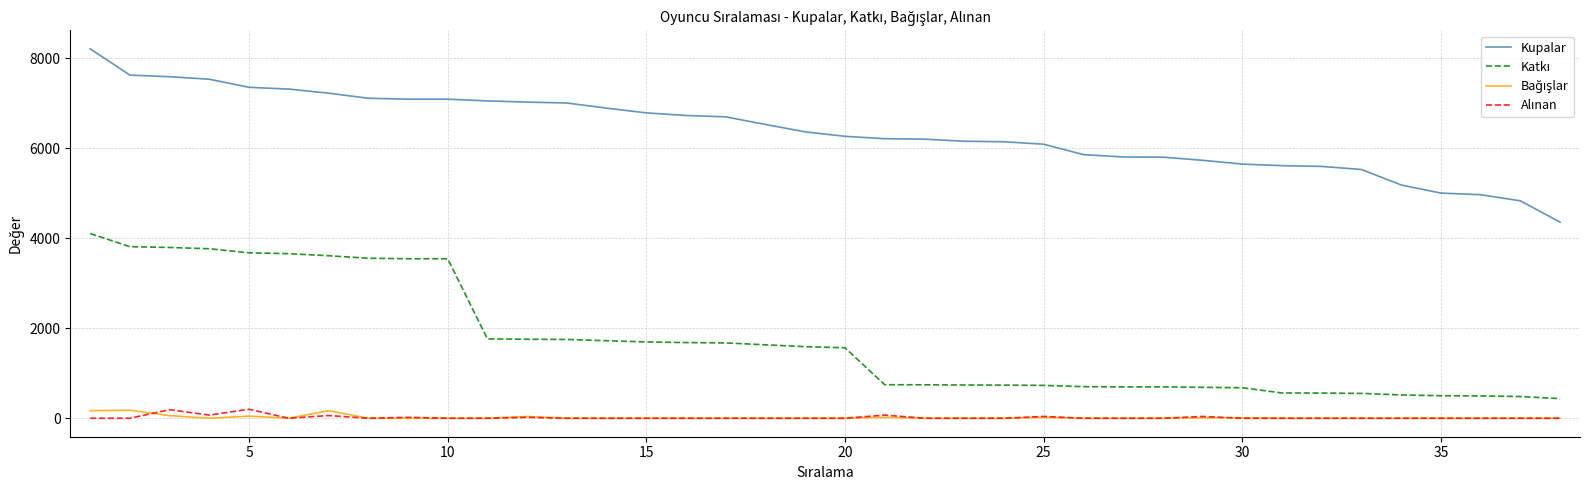

How many lines are shown in the chart?

4